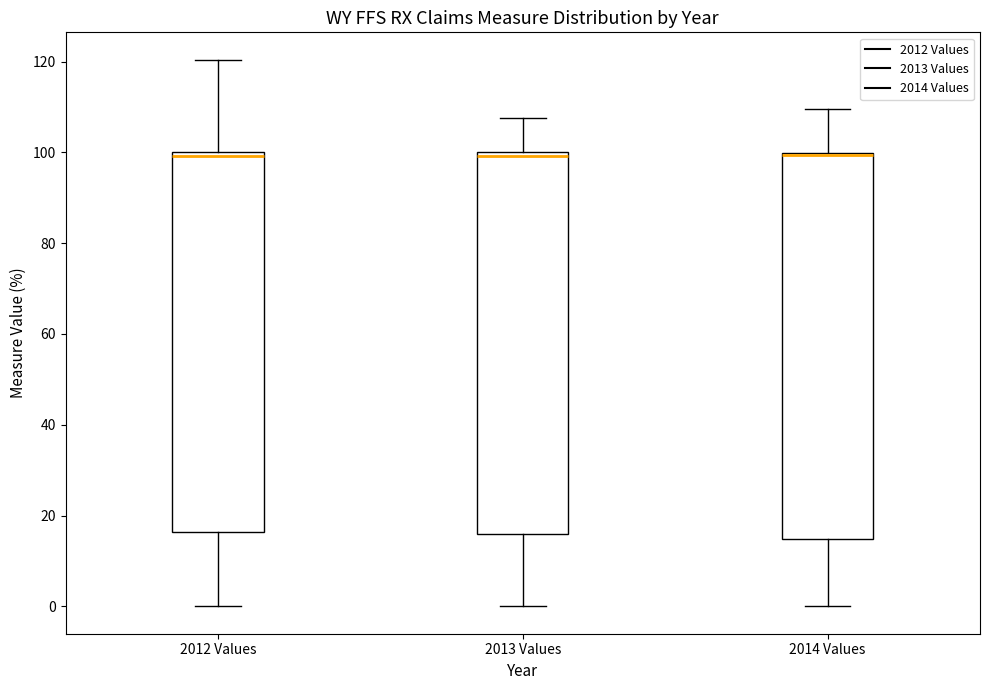

Reading left to right, read every box against the y-axis: the position of its median line, the range the box covers, and the ends of its whiskers. The values are not printed on the chart, so give them approximately, as read against the axis.

2012 Values: median 100 (just below the box's upper edge), box 16 to 100, whiskers 0 to 120
2013 Values: median 100 (just below the box's upper edge), box 16 to 100, whiskers 0 to 108
2014 Values: median 100 (drawn on the box's upper edge), box 14 to 100, whiskers 0 to 110